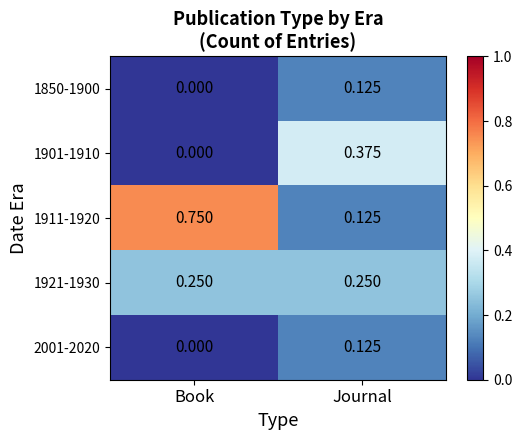

Which series changed the most between Book and Journal?

1911-1920